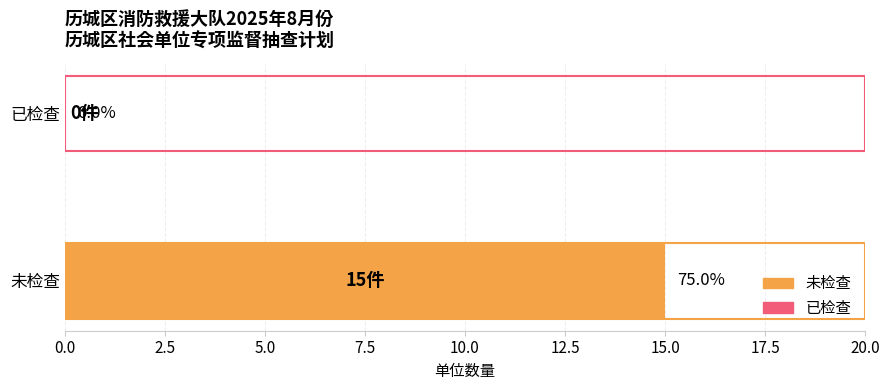

What is the sum of the values at 未检查 and 已检查?

15